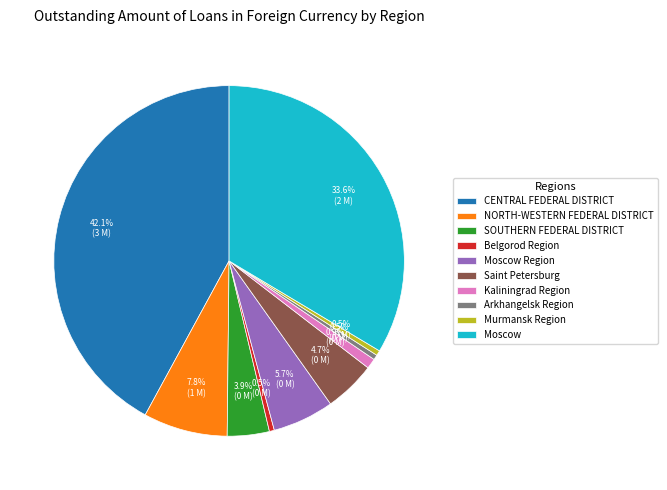

To the nearest percent, what is the combined percentage of SOUTHERN FEDERAL DISTRICT and Moscow?

37%